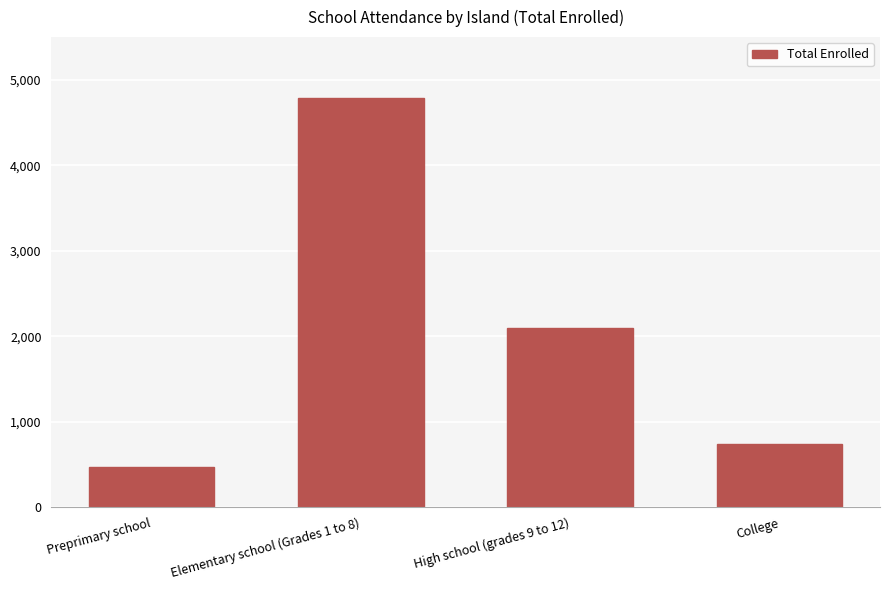

Reading left to right, extract all data points from this chart.

Preprimary school=466	Elementary school (Grades 1 to 8)=4782	High school (grades 9 to 12)=2101	College=743